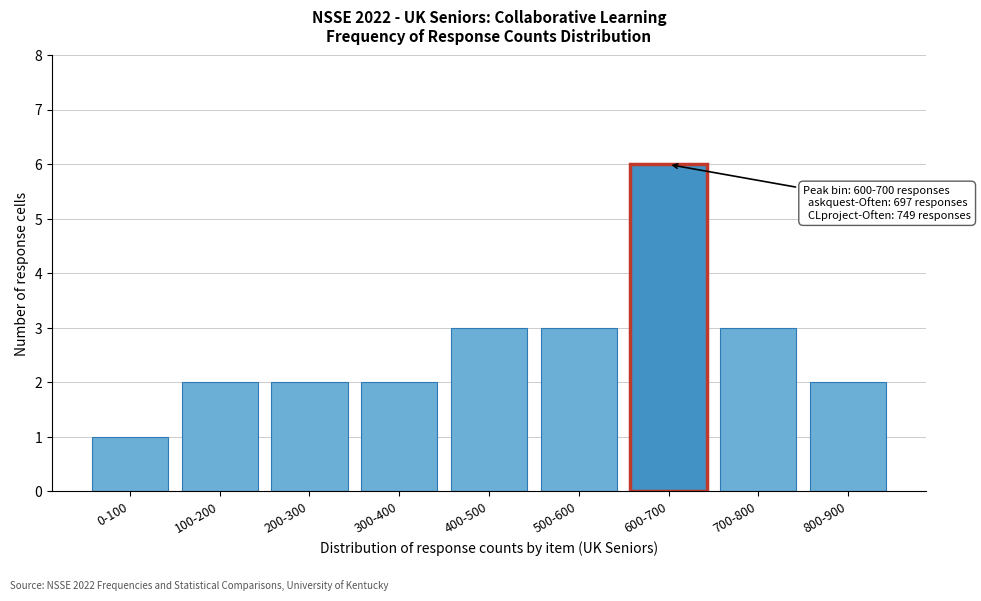

Reading left to right, extract all data points from this chart.

1	2	2	2	3	3	6	3	2